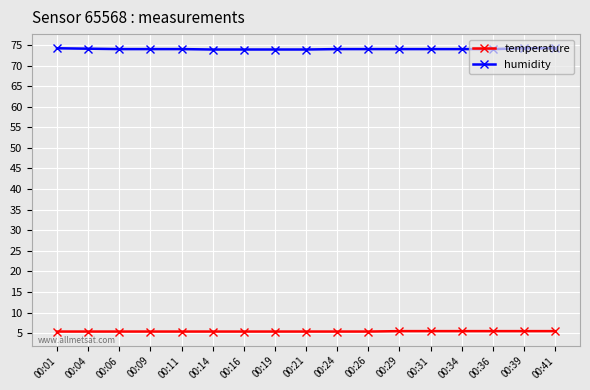

Is the value of temperature at 00:24 greater than the value of humidity at 00:06?

No